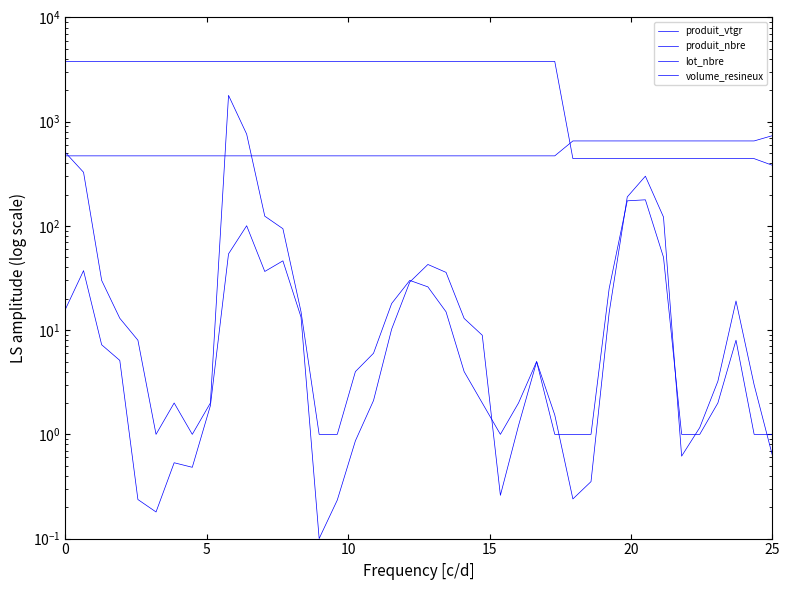

What is the smallest value displayed?

0.1